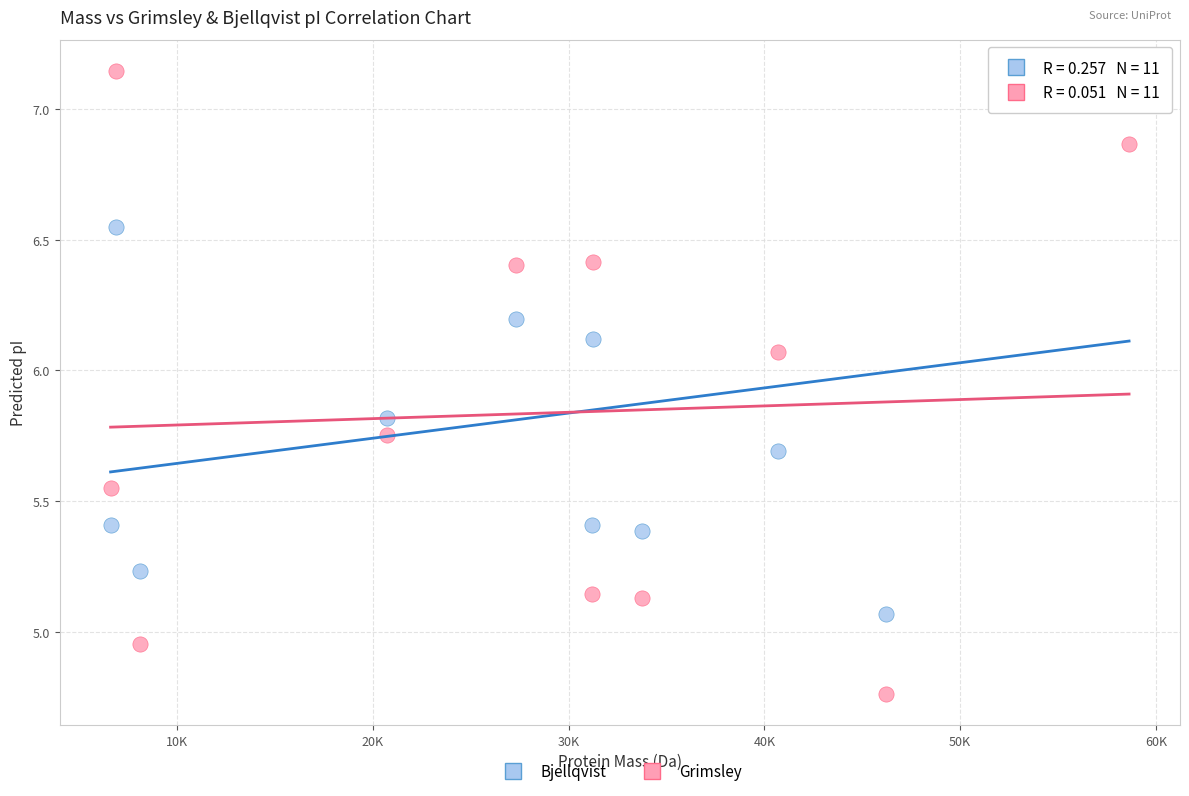

Across all data points, what is the range of X values (max minus min)?

52021.4